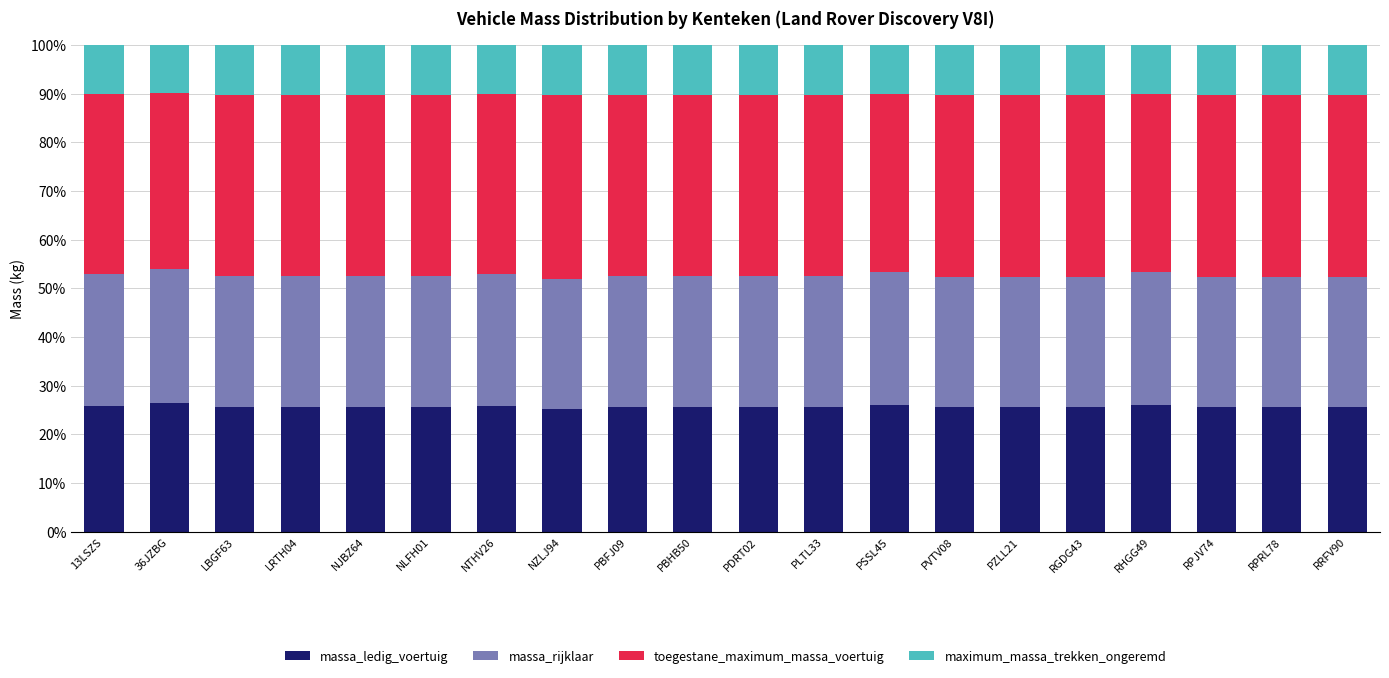

True or false: massa_ledig_voertuig has a value of 43.8 at RGDG43.

False